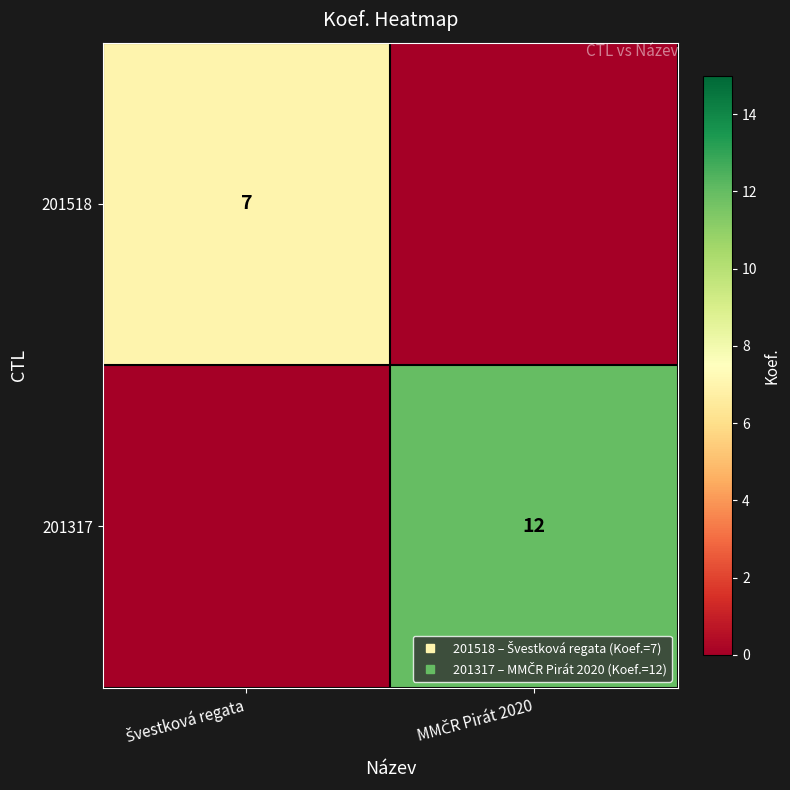

At which label is 201317 closest to 6?

Švestková regata